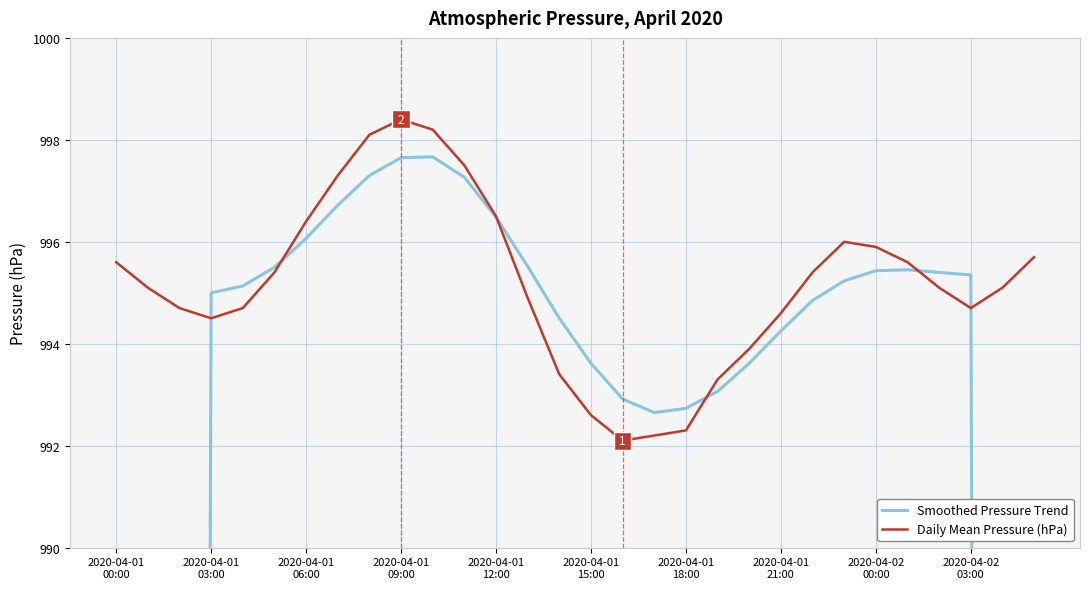

Which series has the largest total across all categories?

Daily Mean Pressure (hPa)